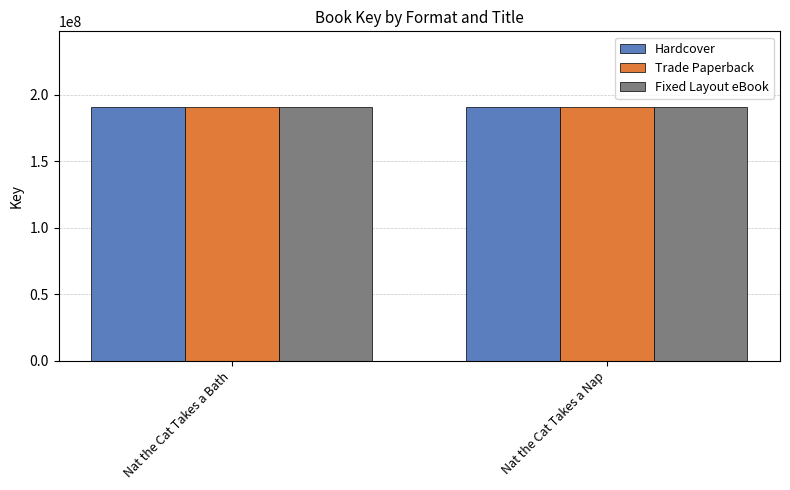

What is the average value of the Trade Paperback series?

190512498